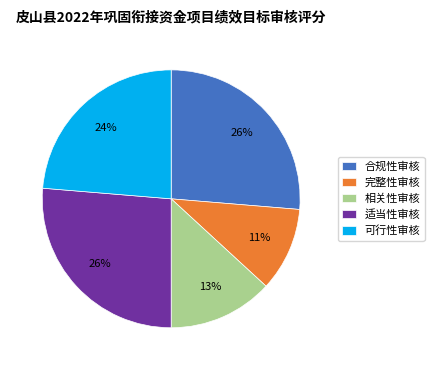

What is the smallest slice in the pie chart?

完整性审核